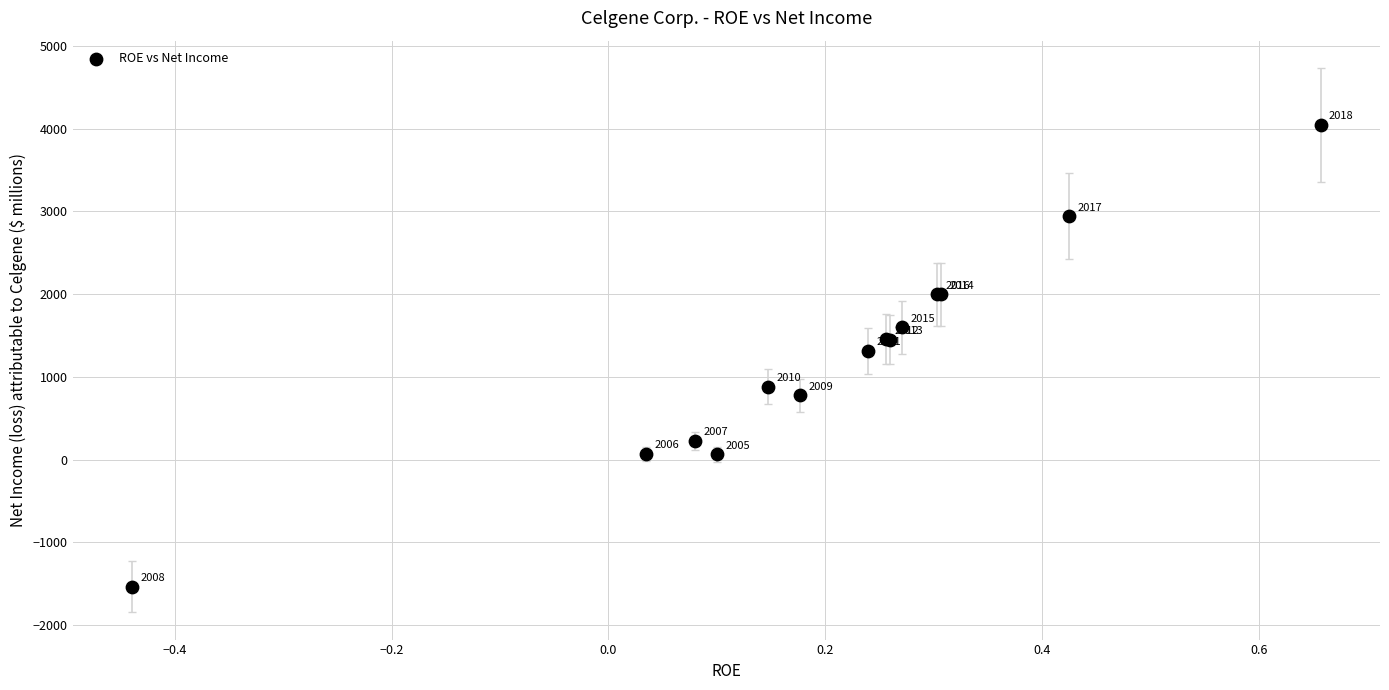

What Y value in the scatter plot is closest to 1256?

1318